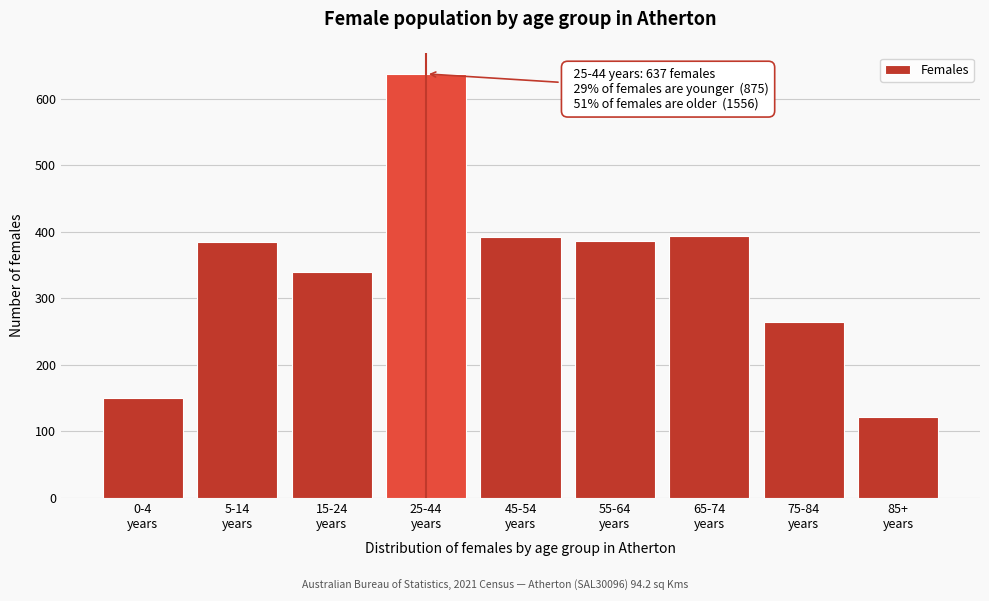

What is the difference between the maximum and second lowest values?

487